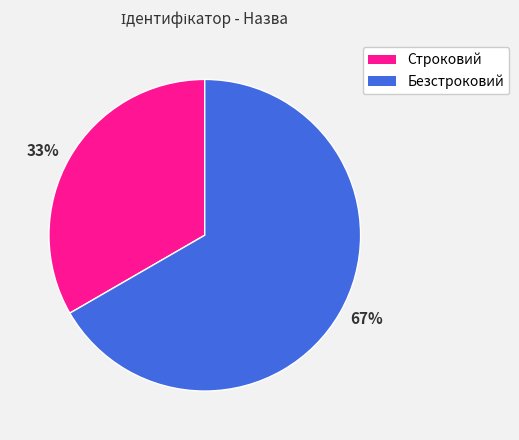

Count the number of slices in the pie.

2